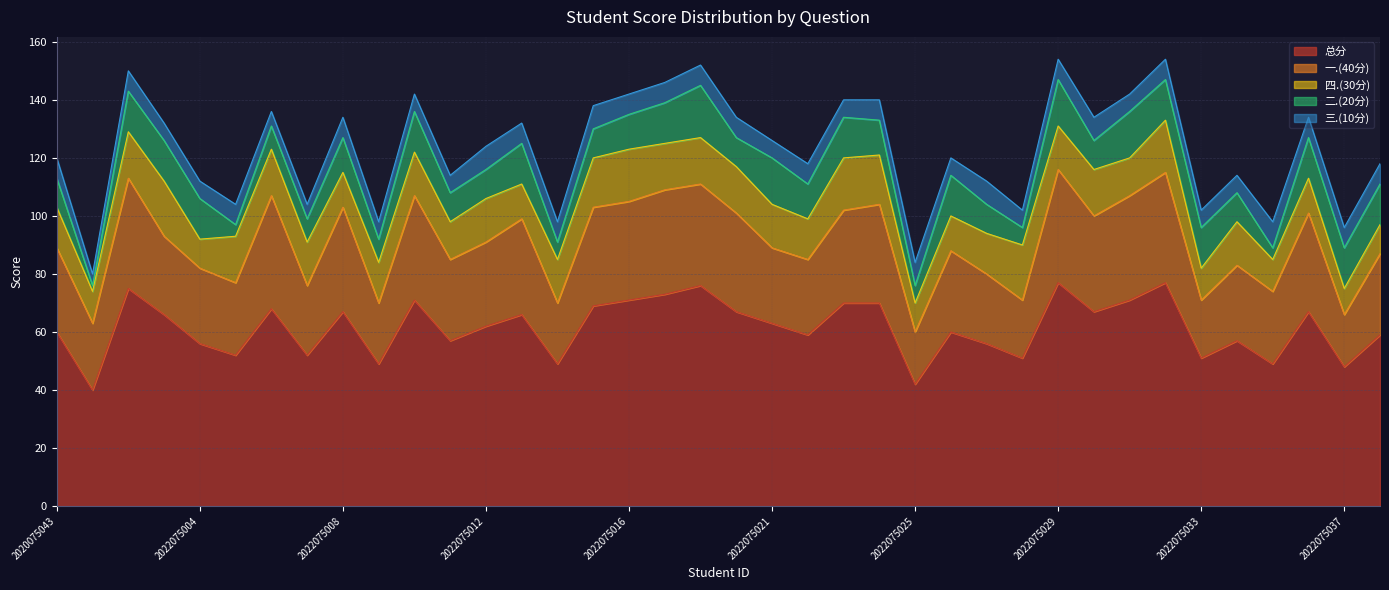

Where is the first local maximum for 四.(30分)?

2022075003